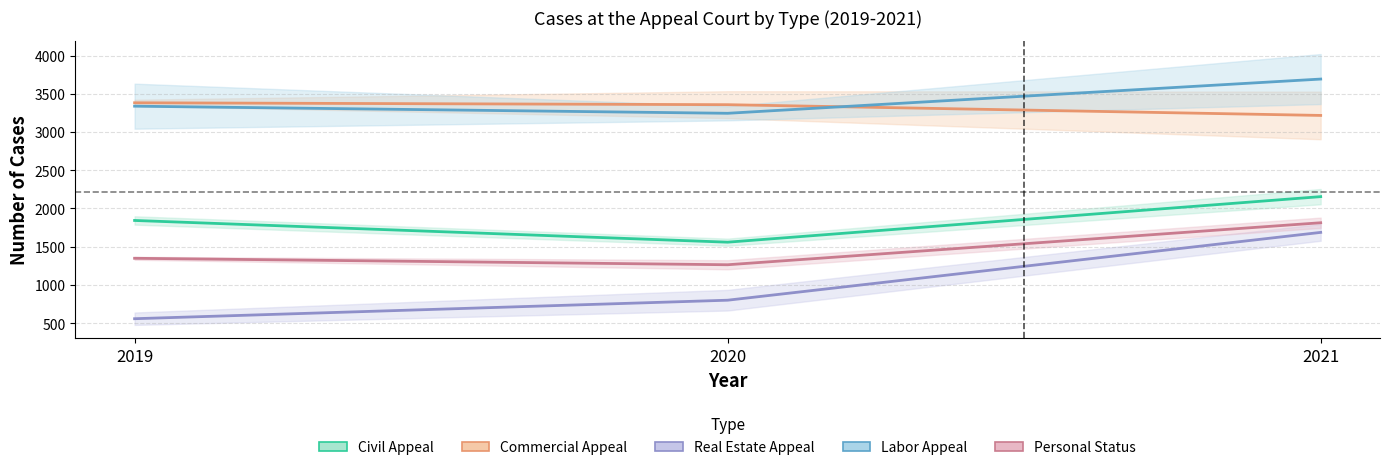

List the series in order of their peak value, highest first.

Labor Appeal, Commercial Appeal, Civil Appeal, Personal Status, Real Estate Appeal